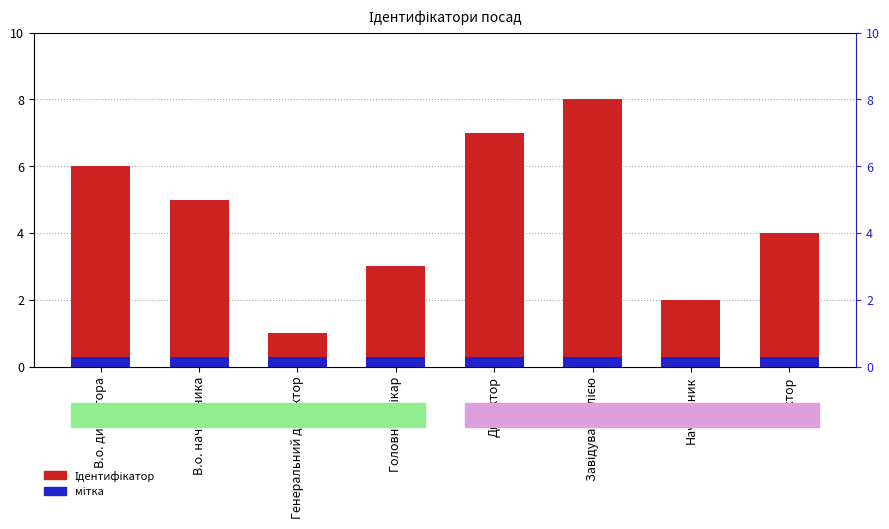

Which series changed the most between Головний лікар and Начальник?

Ідентифікатор